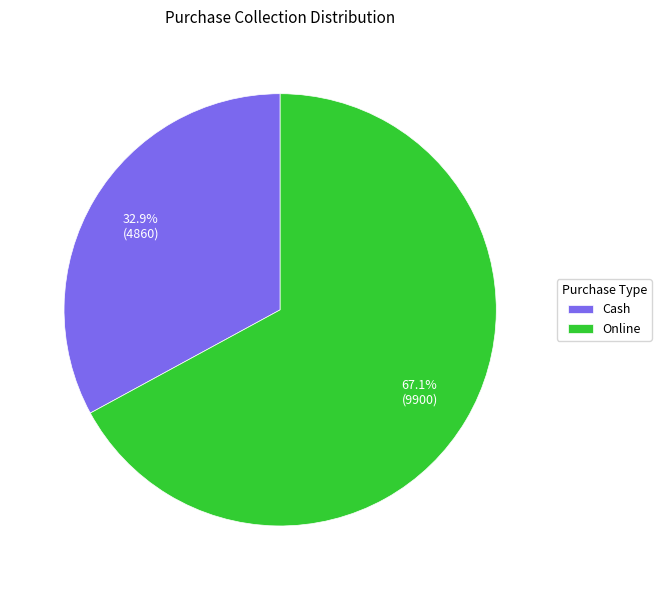

Which category has the biggest portion of the pie?

Online